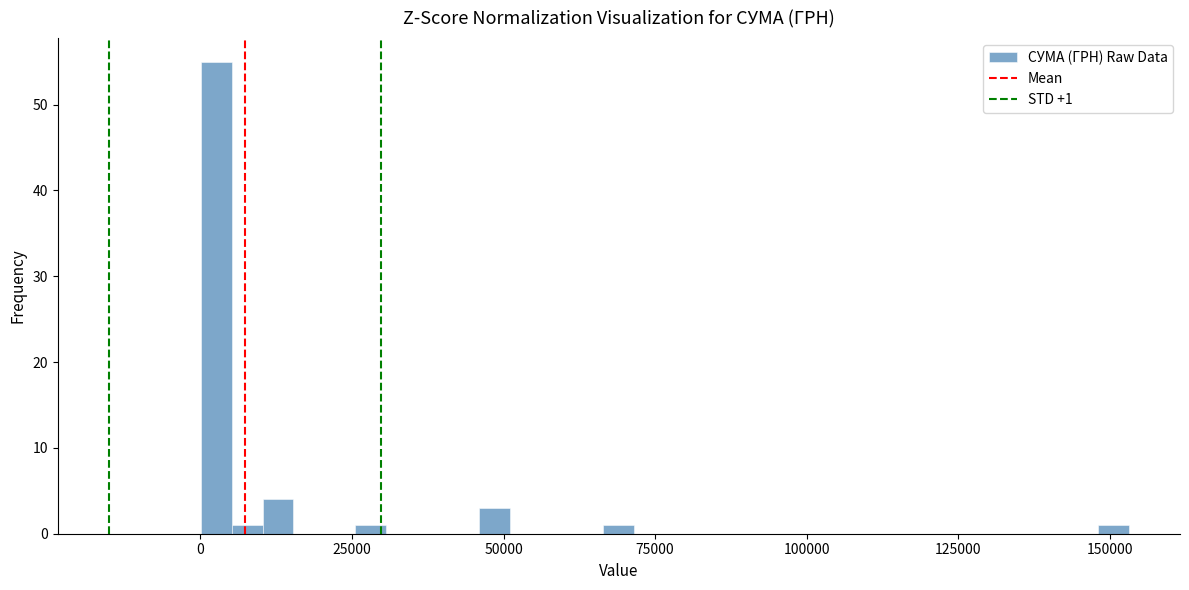

Read against the x-axis, roughly where is the centre of the tallest bar?

5000